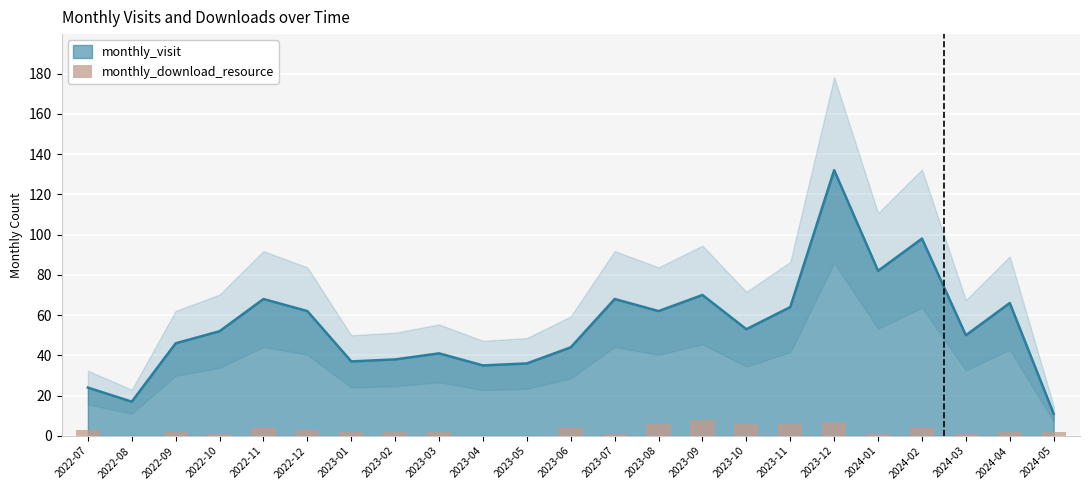

What is the value of the 8th bar from the left?

2